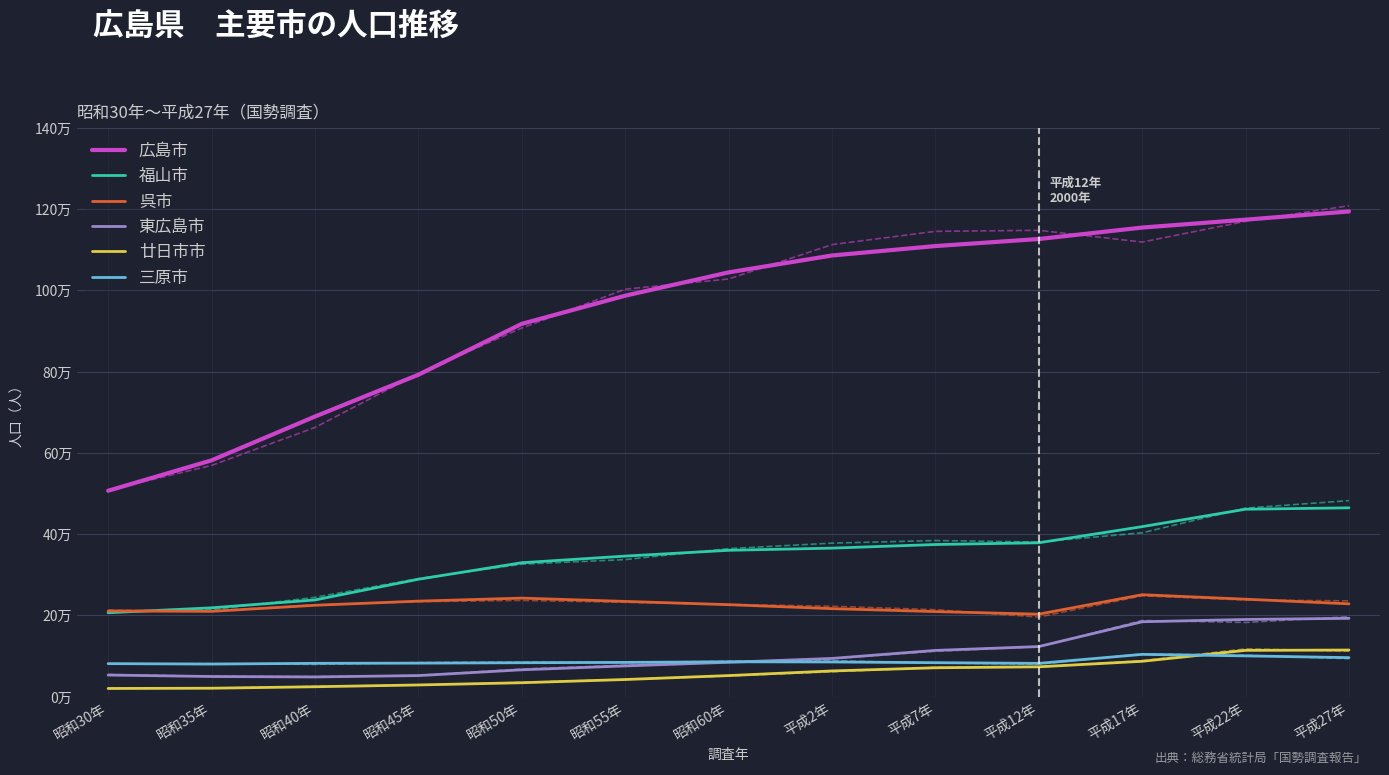

Reading left to right, list all the values displayed in this chart.

広島市: 昭和30年=506787	昭和35年=581617	昭和40年=689359	昭和45年=792229	昭和50年=917504	昭和55年=986724	昭和60年=1044118	平成2年=1085705	平成7年=1108888	平成12年=1126239	平成17年=1154391	平成22年=1173843	平成27年=1194034
福山市: 昭和30年=206601	昭和35年=218766	昭和40年=238083	昭和45年=289043	昭和50年=329714	昭和55年=346030	昭和60年=360261	平成2年=365612	平成7年=374517	平成12年=378789	平成17年=418509	平成22年=461357	平成27年=464811
呉市: 昭和30年=210996	昭和35年=210032	昭和40年=225013	昭和45年=235193	昭和50年=242655	昭和55年=234549	昭和60年=226488	平成2年=216723	平成7年=209485	平成12年=203159	平成17年=251003	平成22年=239973	平成27年=228552
東広島市: 昭和30年=53361	昭和35年=49715	昭和40年=48661	昭和45年=52014	昭和50年=66236	昭和55年=75807	昭和60年=84717	平成2年=94209	平成7年=113939	平成12年=123423	平成17年=184430	平成22年=190135	平成27年=192907
廿日市市: 昭和30年=20287	昭和35年=20933	昭和40年=24528	昭和45年=28947	昭和50年=34432	昭和55年=42315	昭和60年=52020	平成2年=63441	平成7年=71227	平成12年=73587	平成17年=87144	平成22年=114038	平成27年=114906
三原市: 昭和30年=81409	昭和35年=80385	昭和40年=82165	昭和45年=82611	昭和50年=83679	昭和55年=84450	昭和60年=85975	平成2年=85518	平成7年=83769	平成12年=82081	平成17年=104196	平成22年=100509	平成27年=96194